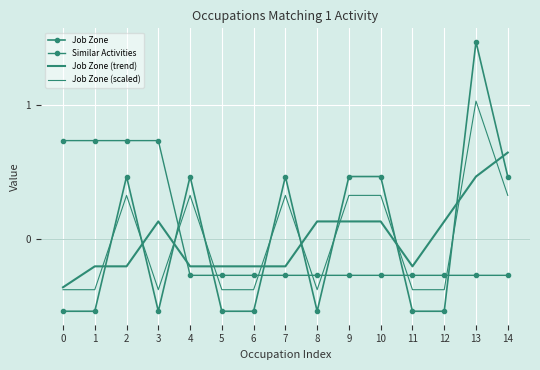

Reading left to right, what are all the values shown in this chart?

Job Zone: -0.5	-0.5	0.5	-0.5	0.5	-0.5	-0.5	0.5	-0.5	0.5	0.5	-0.5	-0.5	1.5	0.5
Similar Activities: 0.7	0.7	0.7	0.7	-0.3	-0.3	-0.3	-0.3	-0.3	-0.3	-0.3	-0.3	-0.3	-0.3	-0.3
Job Zone (trend): -0.4	-0.2	-0.2	0.1	-0.2	-0.2	-0.2	-0.2	0.1	0.1	0.1	-0.2	0.1	0.5	0.6
Job Zone (scaled): -0.4	-0.4	0.3	-0.4	0.3	-0.4	-0.4	0.3	-0.4	0.3	0.3	-0.4	-0.4	1.0	0.3